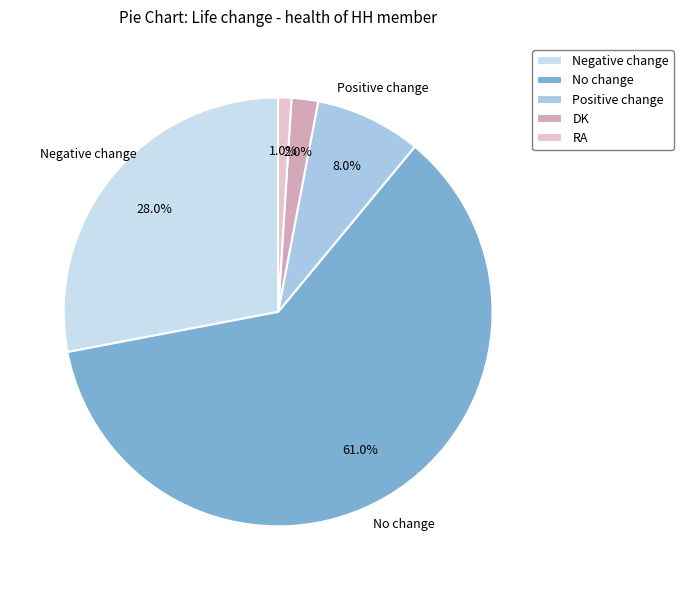

Count the number of slices in the pie.

5